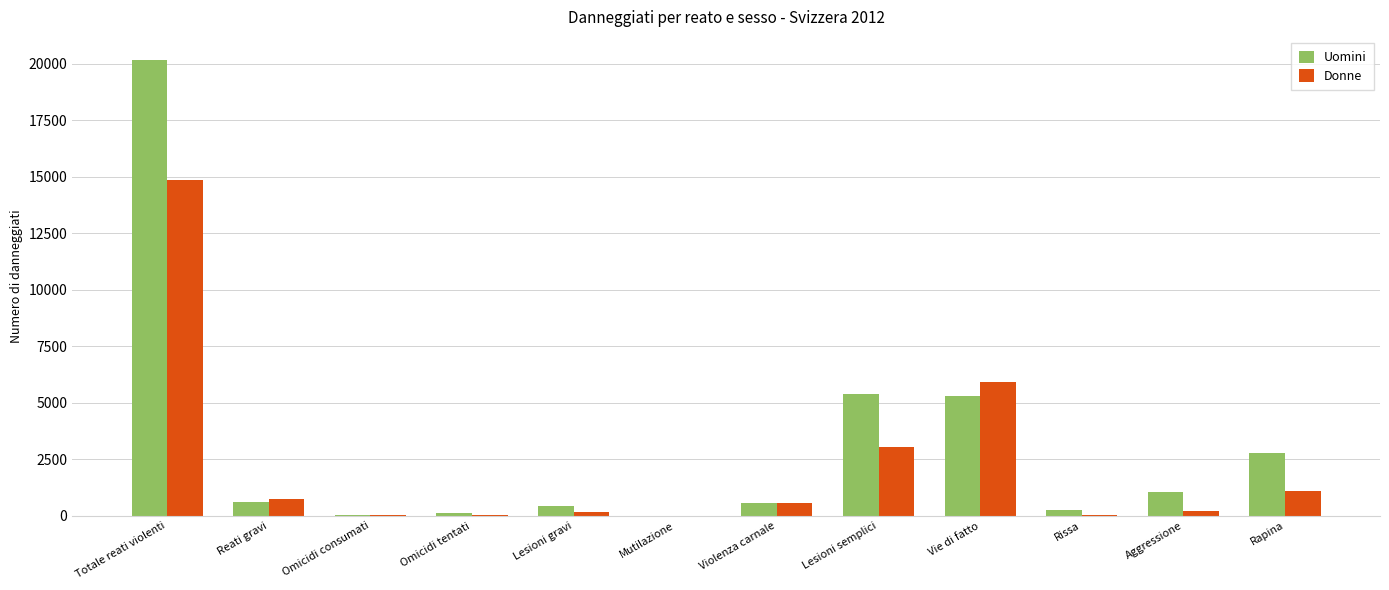

Which category has the highest value in the Uomini series?

Totale reati violenti